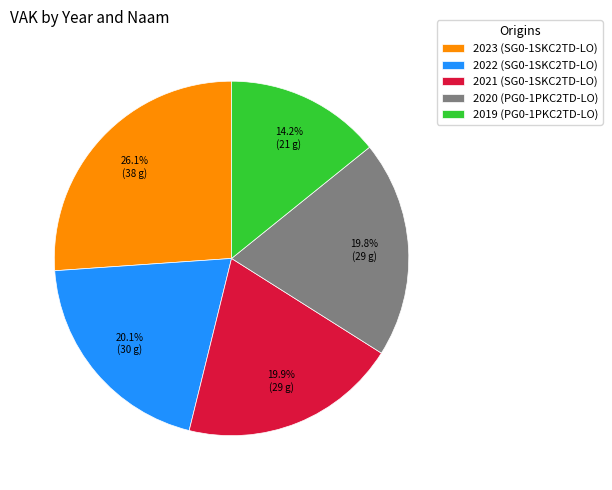

Does 2022 (SG0-1SKC2TD-LO) represent more than half of the total?

No